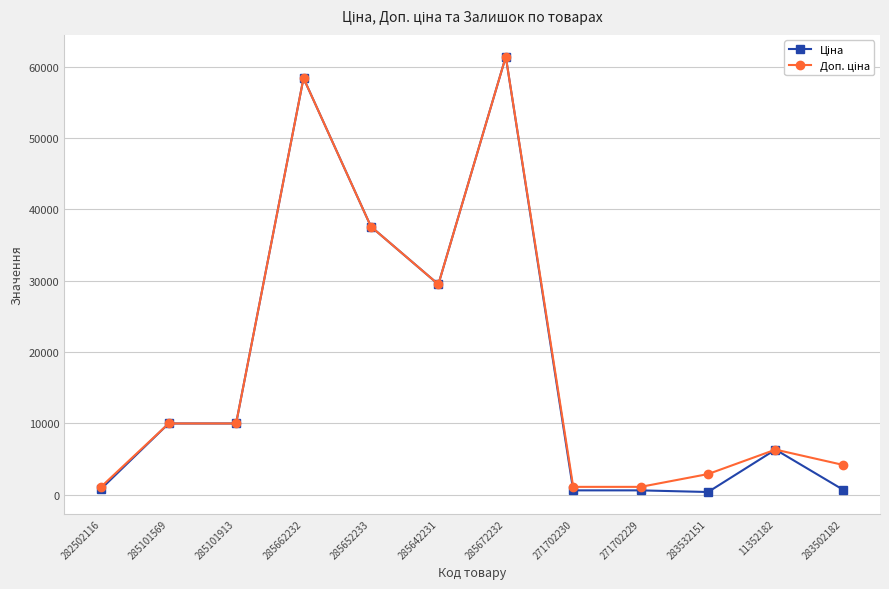

What is the greatest value displayed?

61434.3